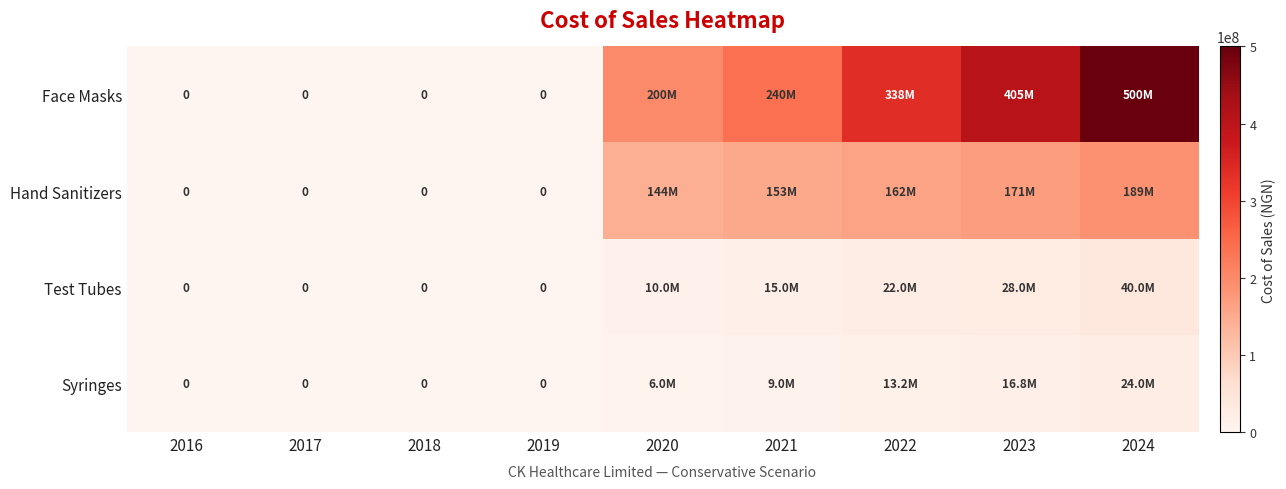

Which series has the widest spread of values?

Face Masks